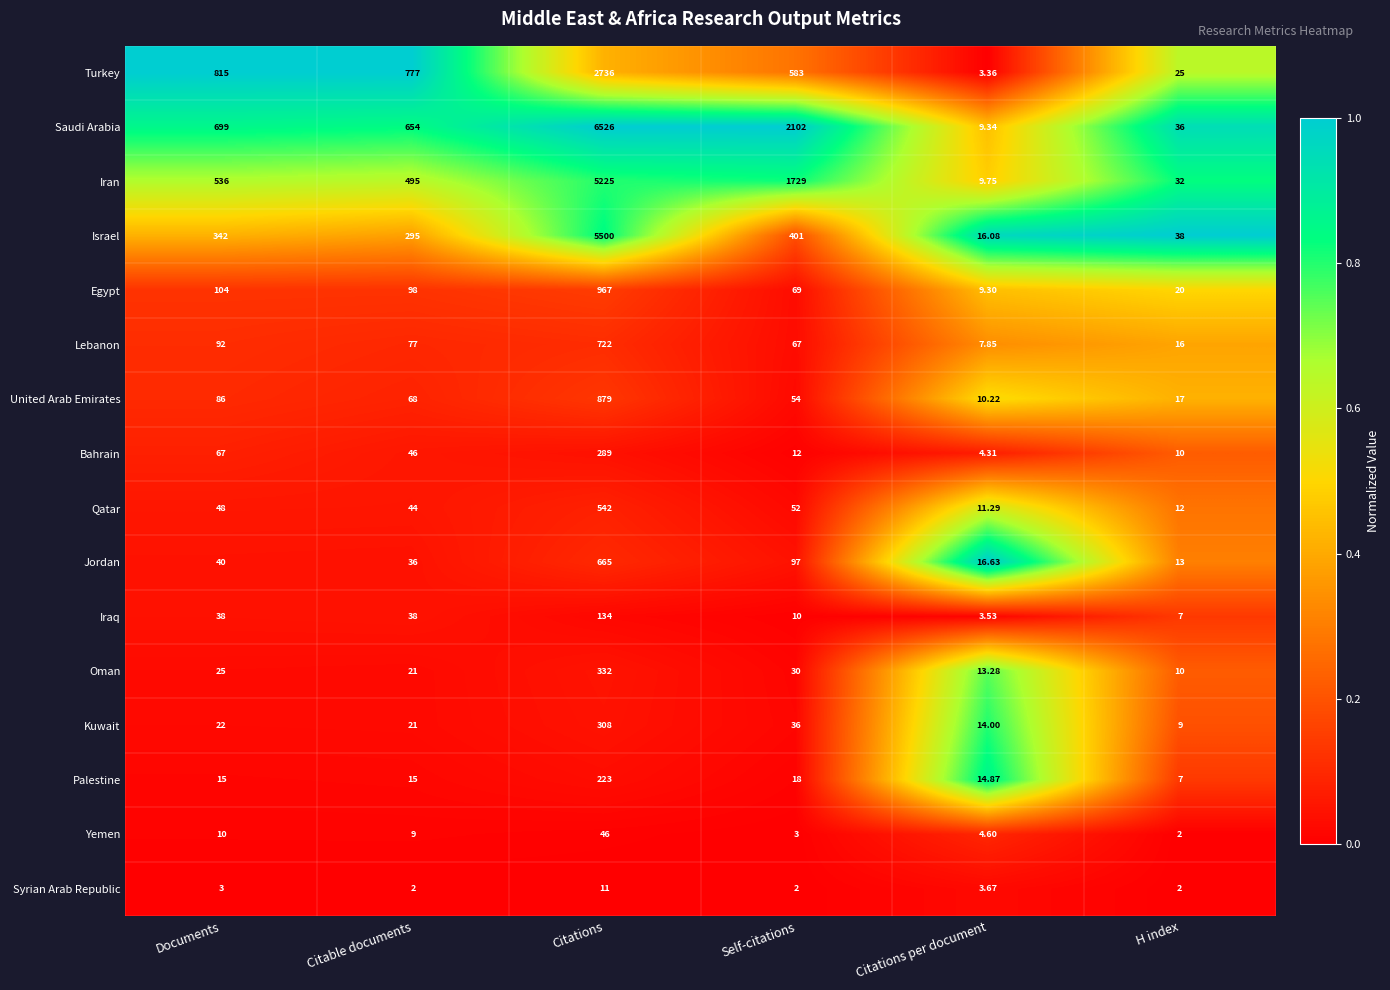

Between Citations and H index, which series saw the biggest shift?

Saudi Arabia